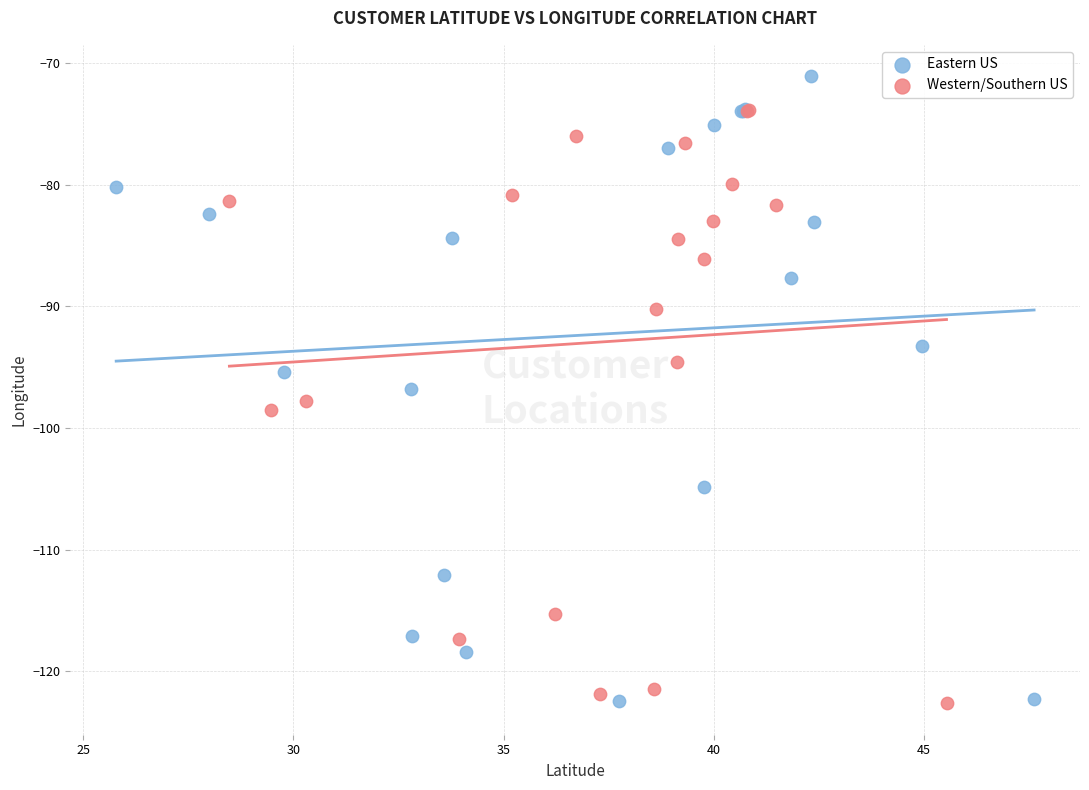

Which series reaches the maximum Y coordinate?

Eastern US